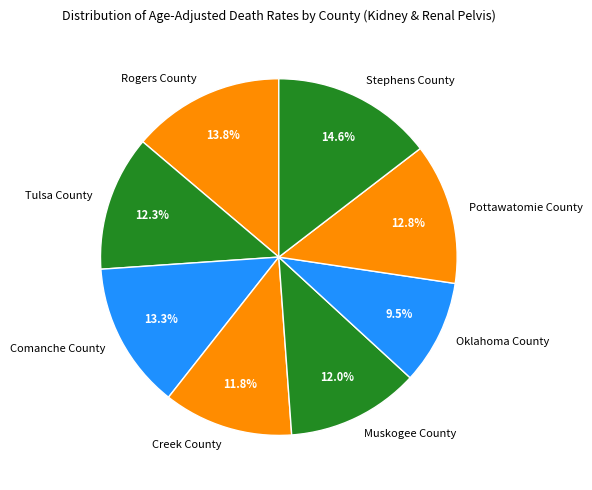

Combined, what portion of the pie is Muskogee County and Rogers County?

25.8%